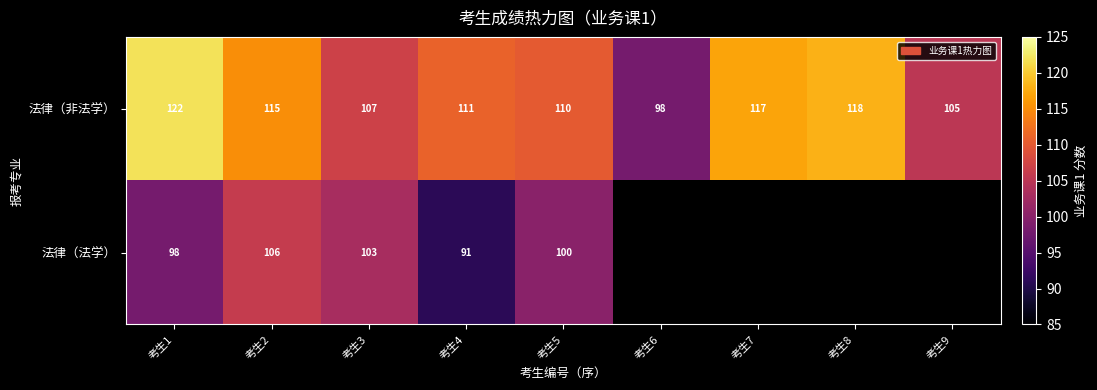

The value of 法律（法学） at 考生5 is 100. True or false?

True